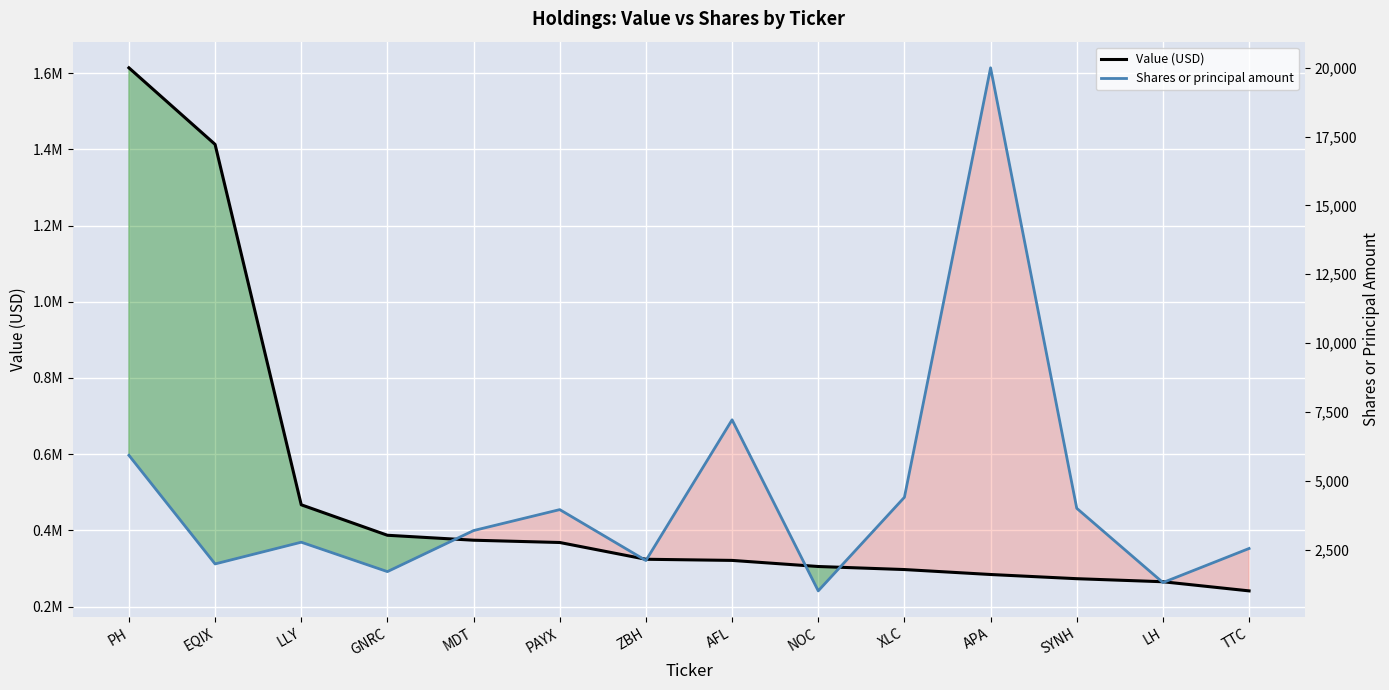

Which category has the highest value across all series?

PH